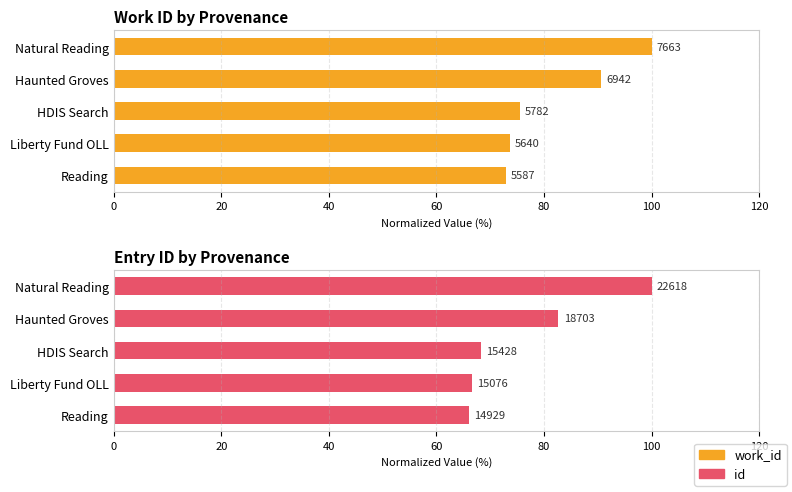

Are the bars horizontal?

Yes